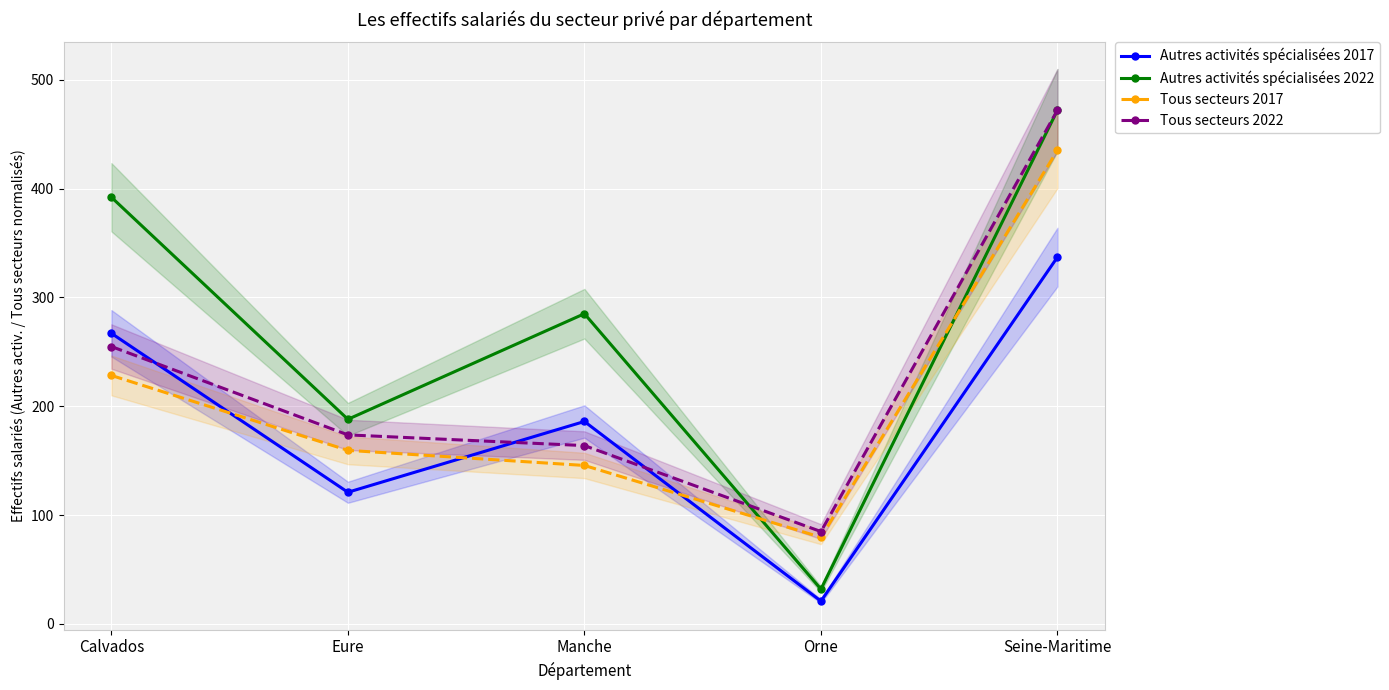

What value does the Autres activités spécialisées 2017 series have at Eure?

121.0